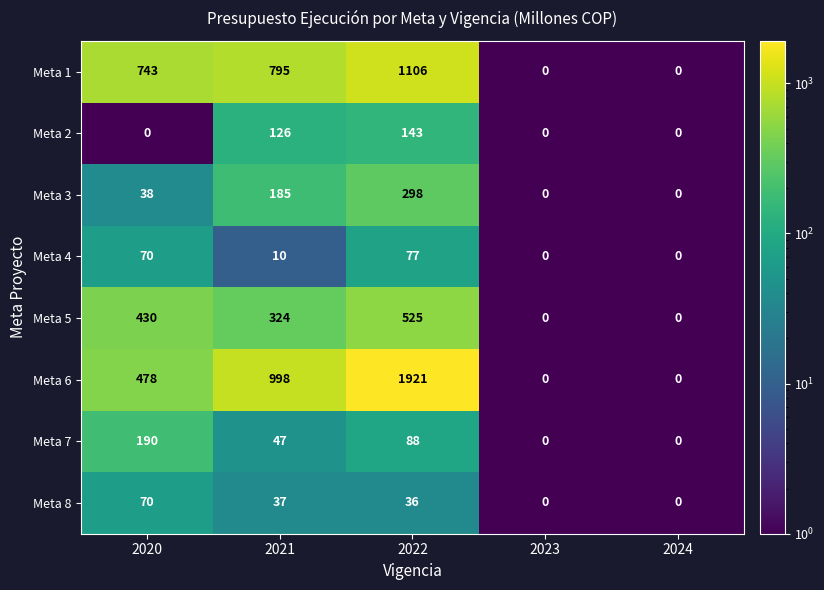

What value does the Meta 2 series have at 2021?

126